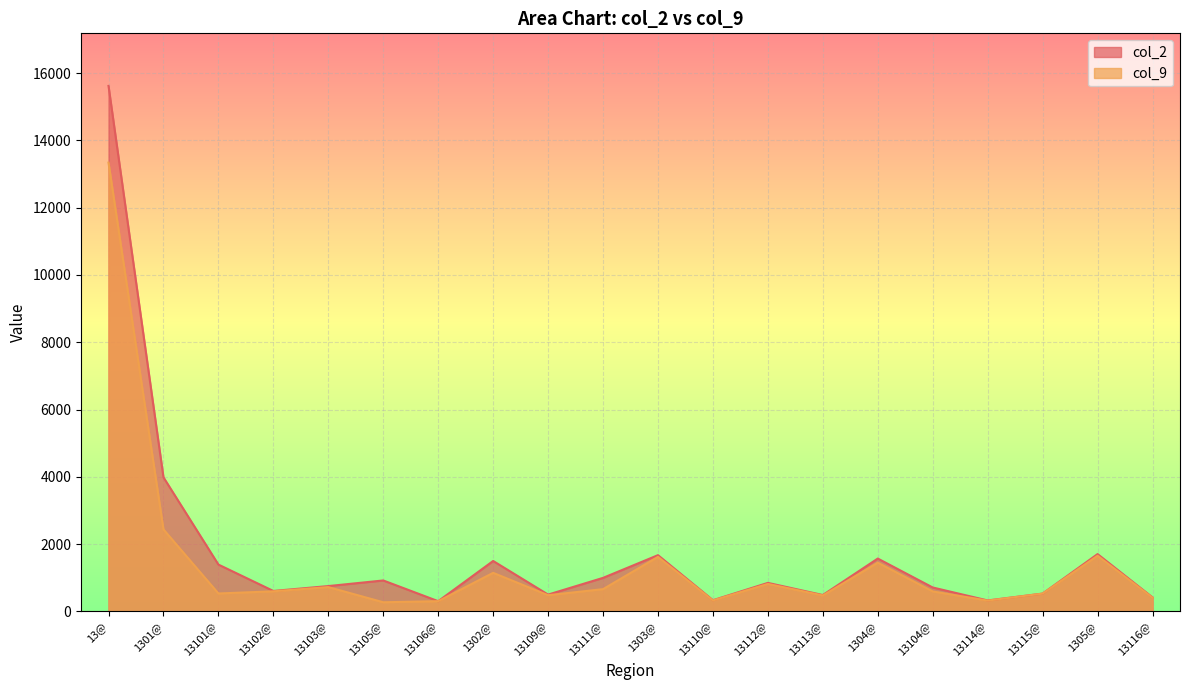

At which label does col_9 first exceed 599?

13@